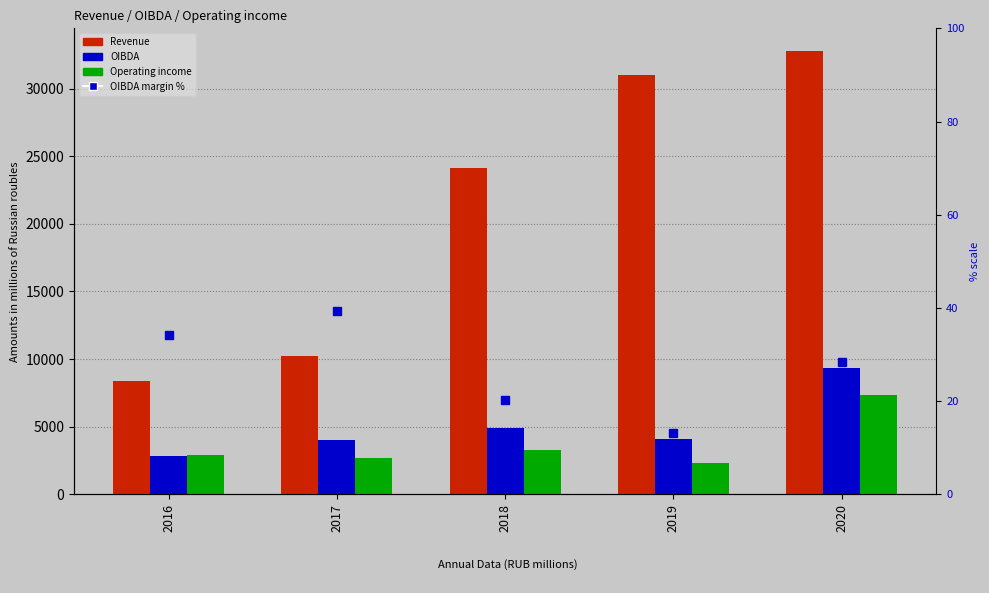

What is the total value across all series at 2019?

37443.2